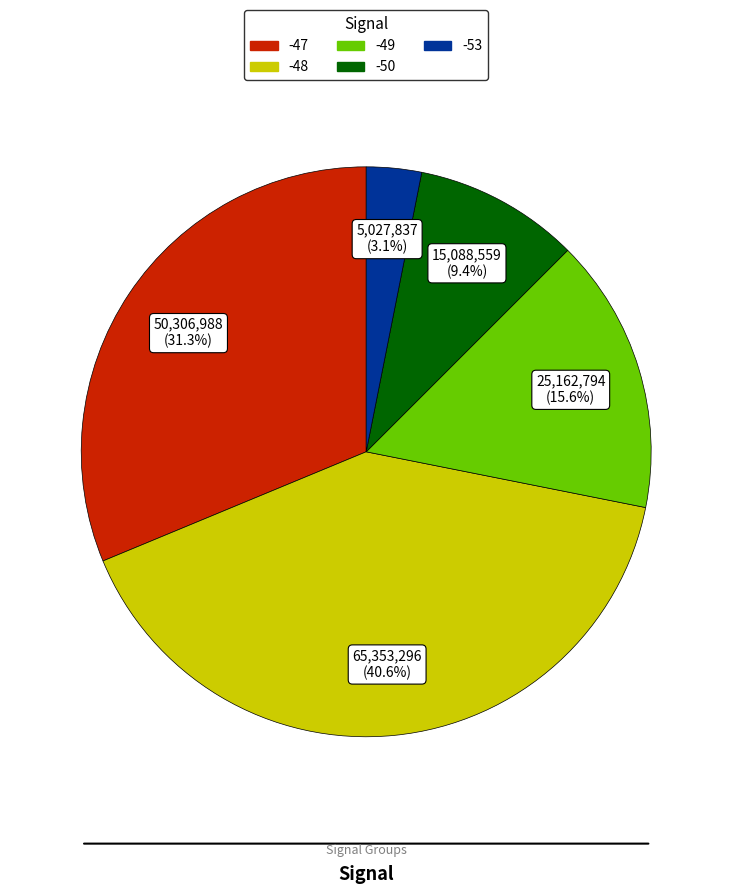

Does any single category account for the majority?

No